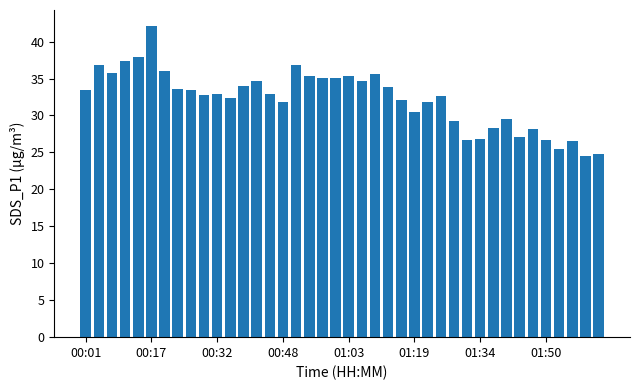

What is the maximum value shown in the chart?

42.2